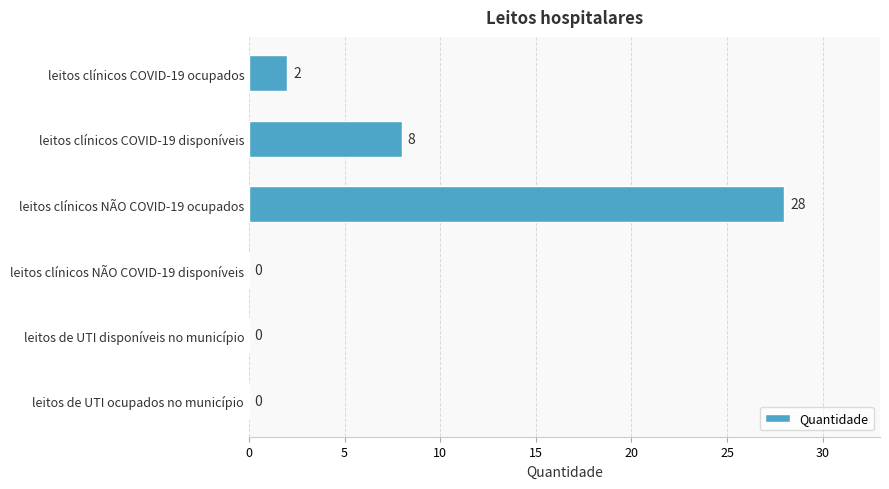

What is the sum of all values?

38